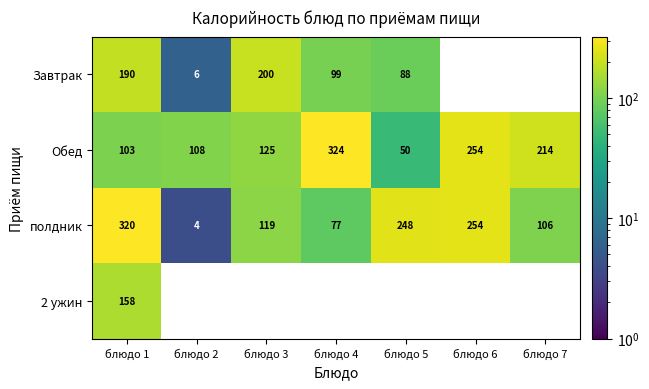

What is the average value of the Обед series?

168